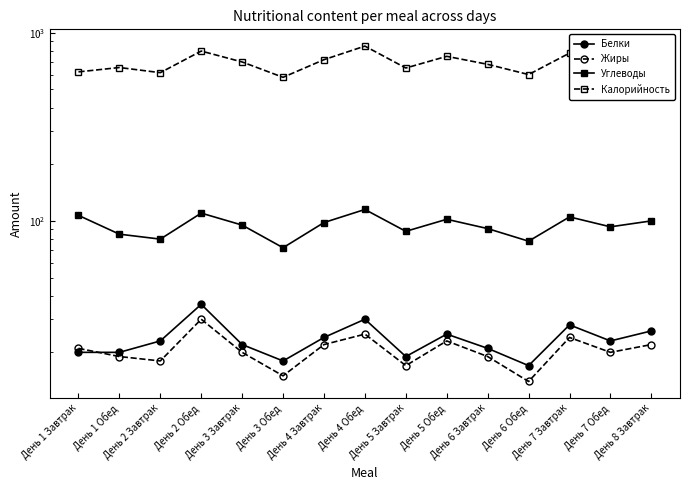

True or false: Калорийность and Углеводы intersect in this chart.

False